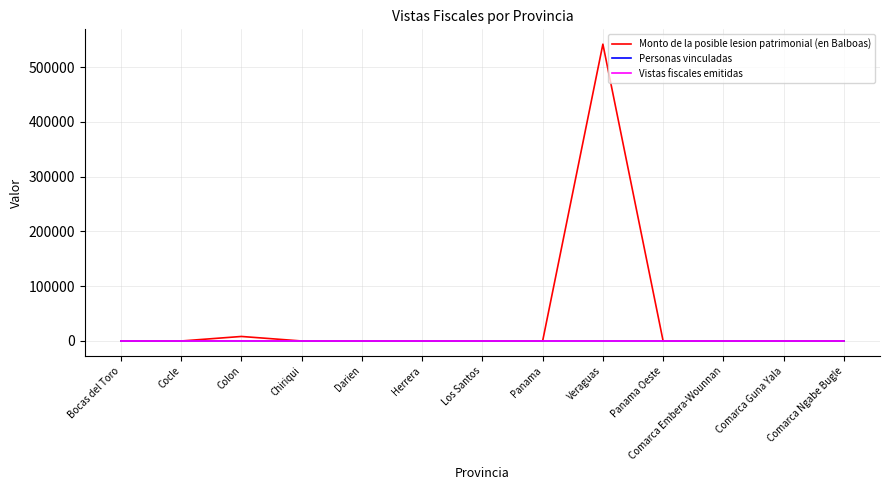

Which series has the widest spread of values?

Monto de la posible lesion patrimonial (en Balboas)